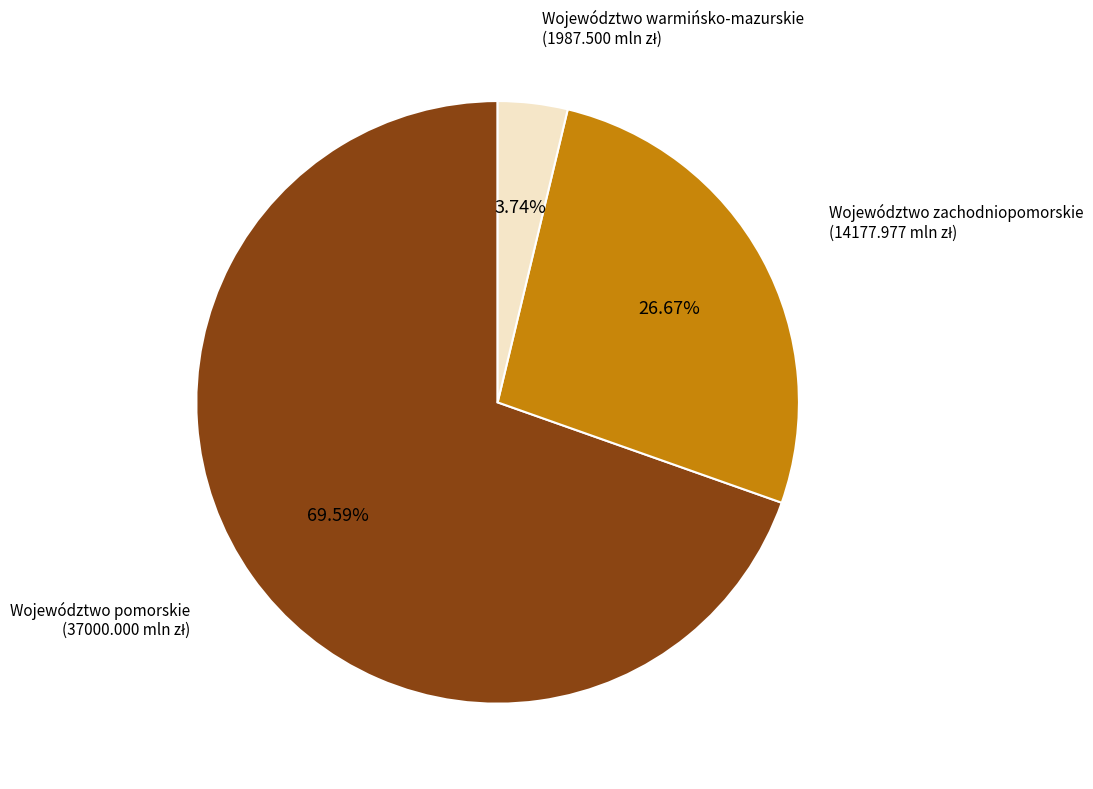

To the nearest percent, what is the difference between the Województwo zachodniopomorskie and Województwo warmińsko-mazurskie slice percentages?

23%